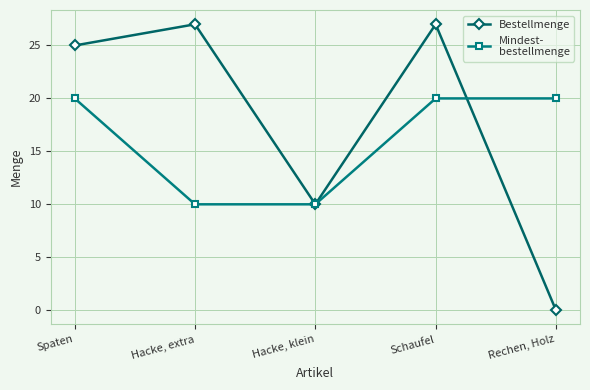

What is the spread (max minus min) of values at Rechen, Holz?

20